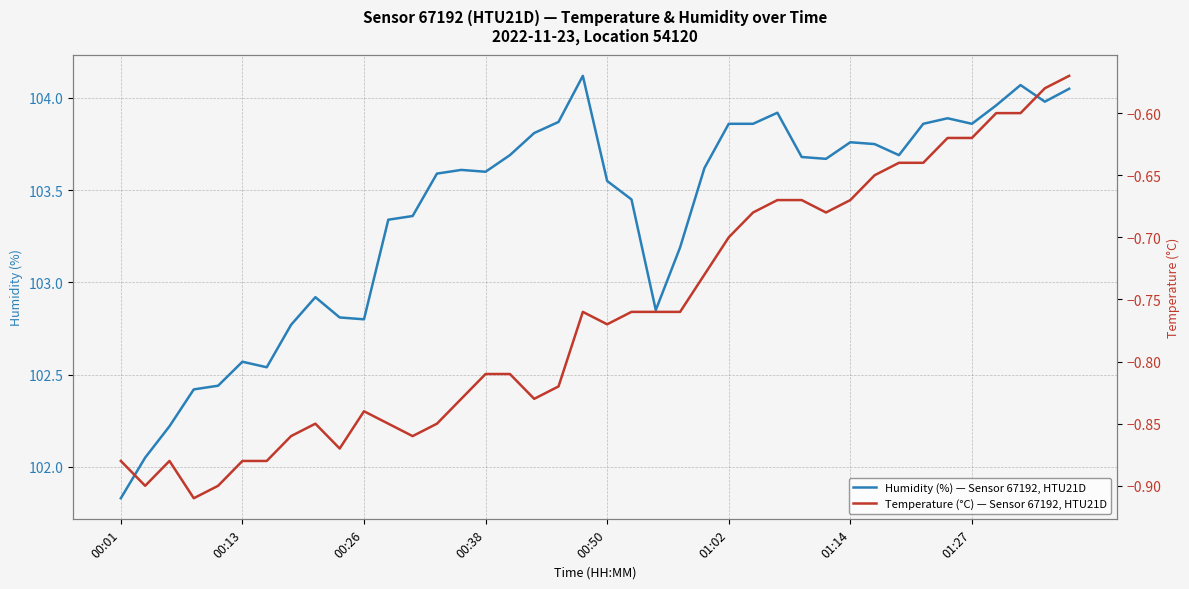

Does the chart have visible grid lines?

Yes